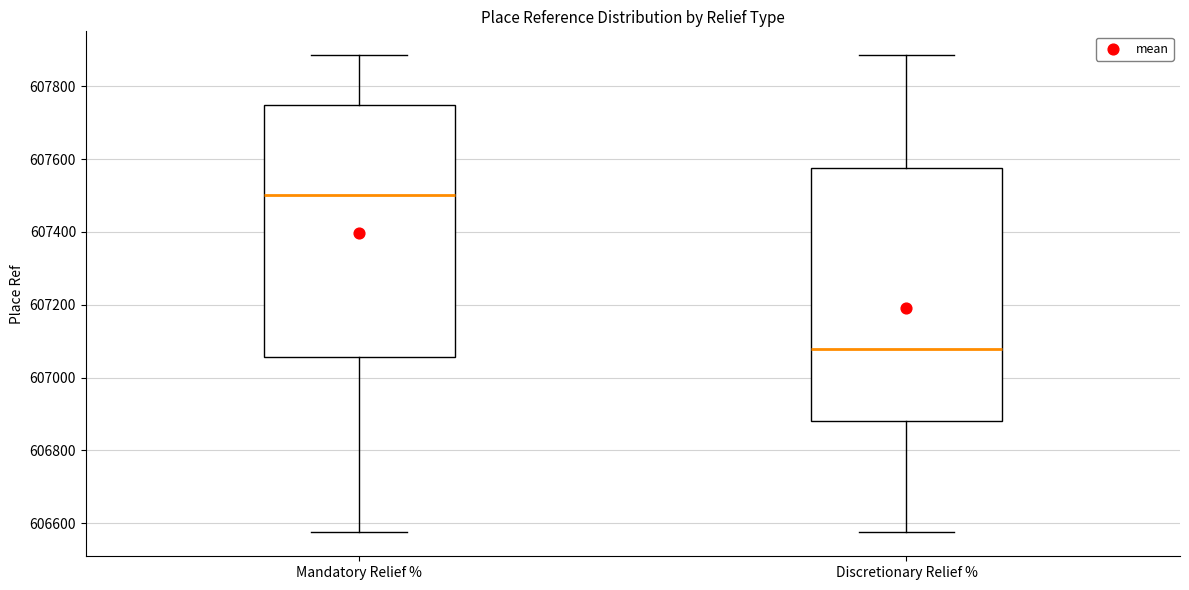

Reading left to right, read every box against the y-axis: the position of its median line, the range the box covers, and the ends of its whiskers. The values are not printed on the chart, so give them approximately, as read against the axis.

Mandatory Relief %: median 607500, box 607060 to 607740, whiskers 606580 to 607880
Discretionary Relief %: median 607080, box 606880 to 607580, whiskers 606580 to 607880